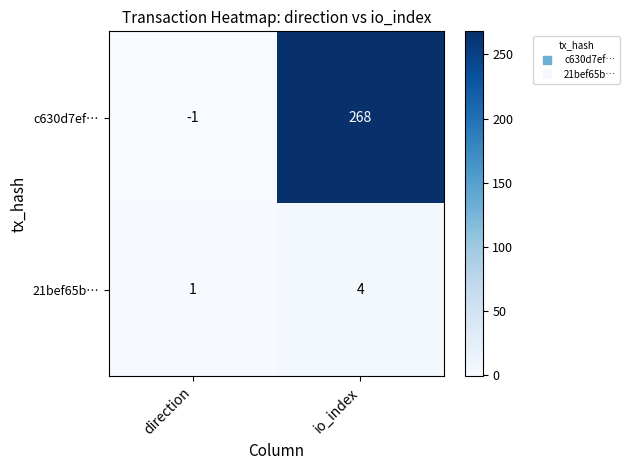

List the series in order of their peak value, highest first.

c630d7ef…, 21bef65b…